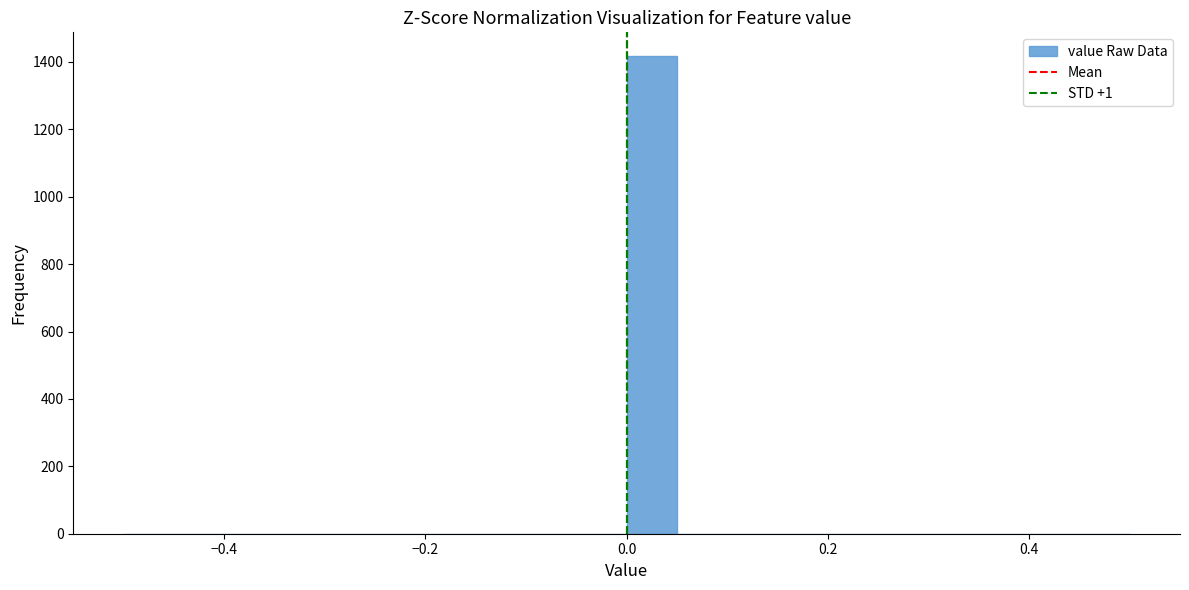

Around what value on the x-axis is the tallest bar? Give the approximate position of its centre, as read against the axis.

0.02